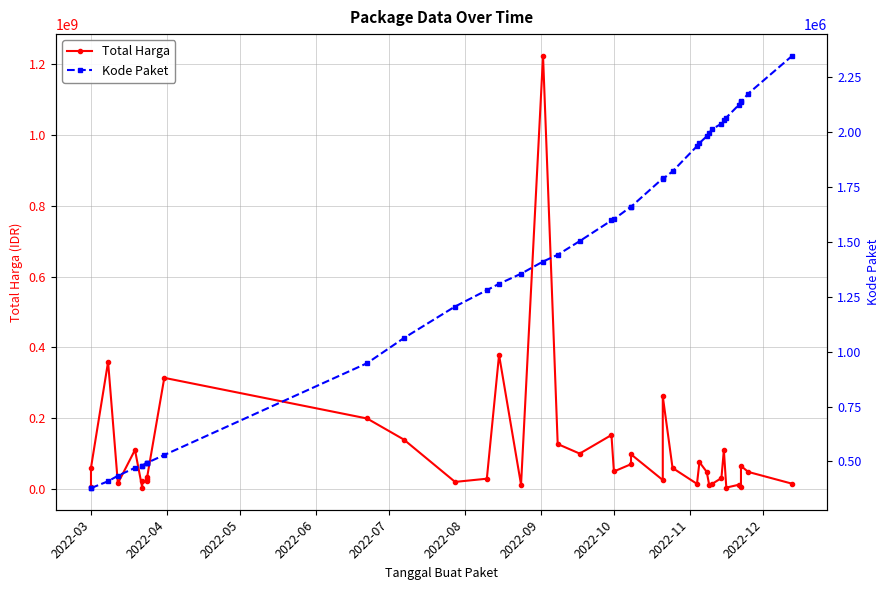

What are all the series names shown in the legend?

Total Harga, Kode Paket